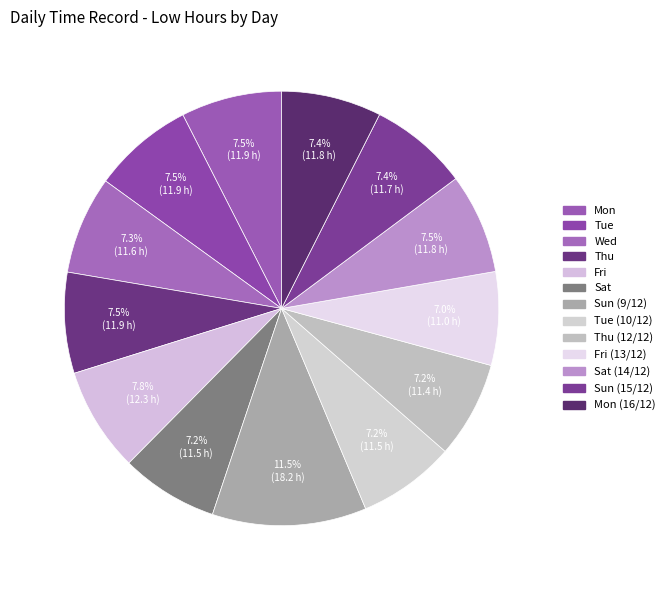

How many slices are in this pie chart?

13